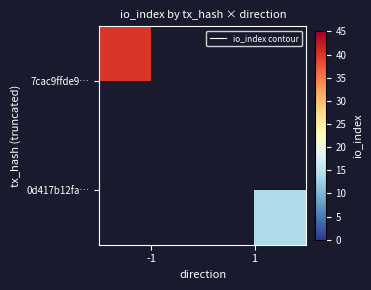

Which label corresponds to the smallest value in the chart?

1